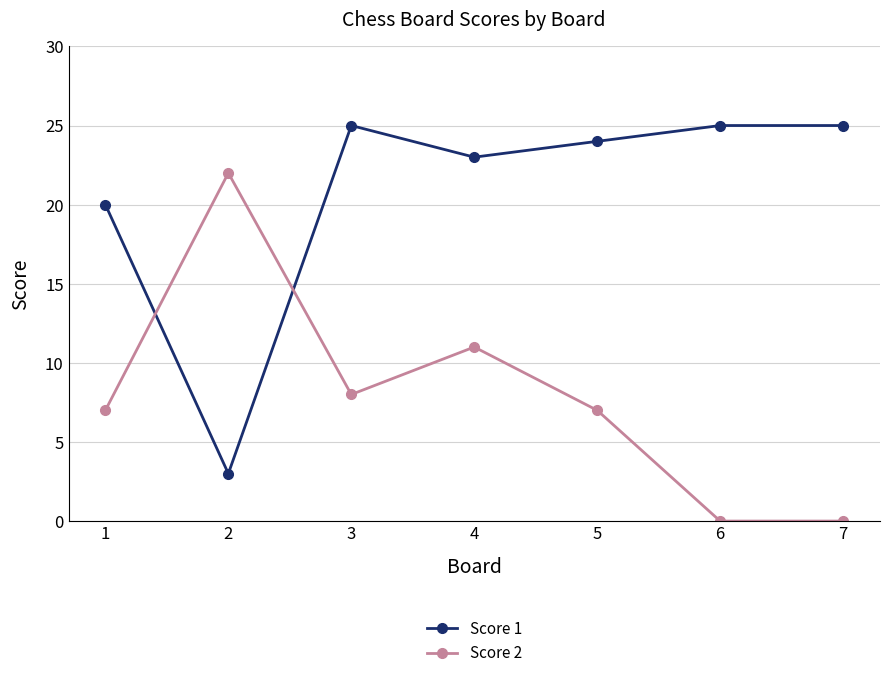

What are all the series names shown in the legend?

Score 1, Score 2